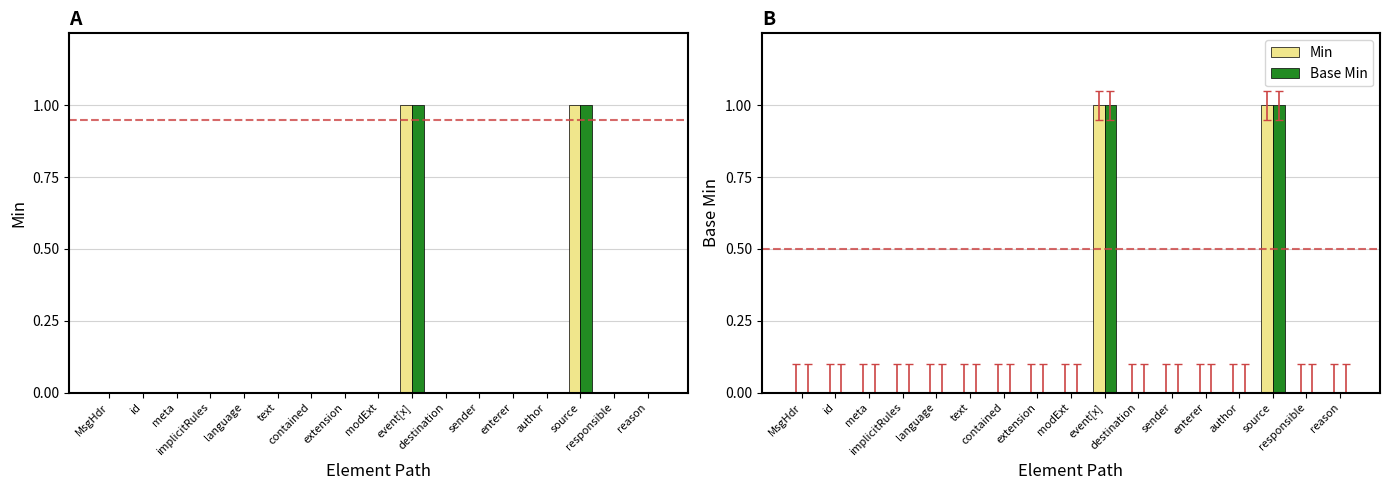

At how many categories does at least one series exceed 0?

2